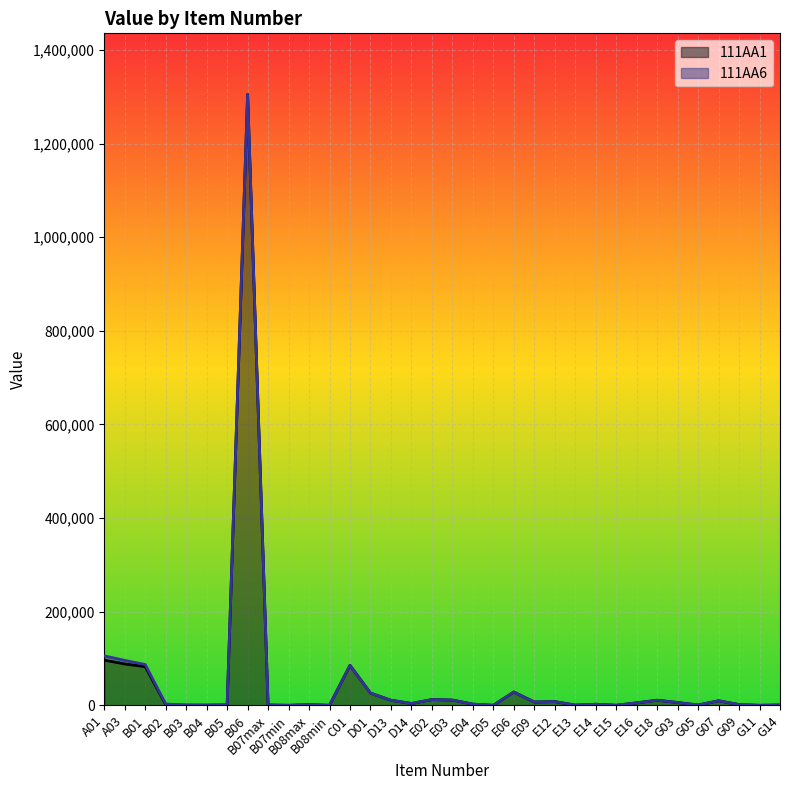

What is the label of the 23rd point from the right?

B08min